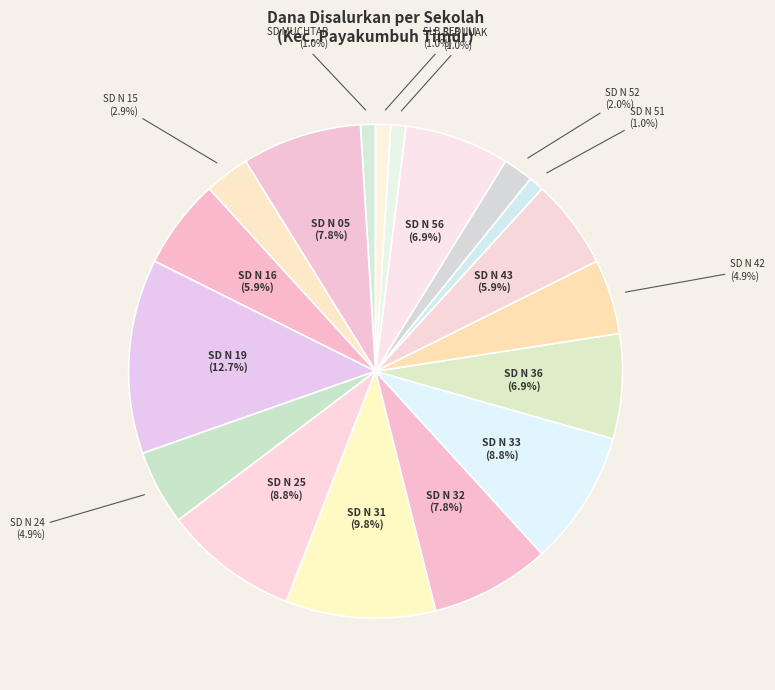

To the nearest percent, what is the difference between the largest and smallest slice percentages?

12%